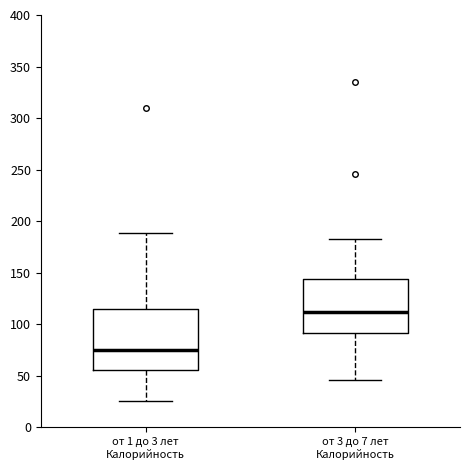

Where does the upper whisker of the box for от 3 до 7 лет Калорийность end on the y-axis? The values are not printed on the chart, so give them approximately, as read against the axis.

185